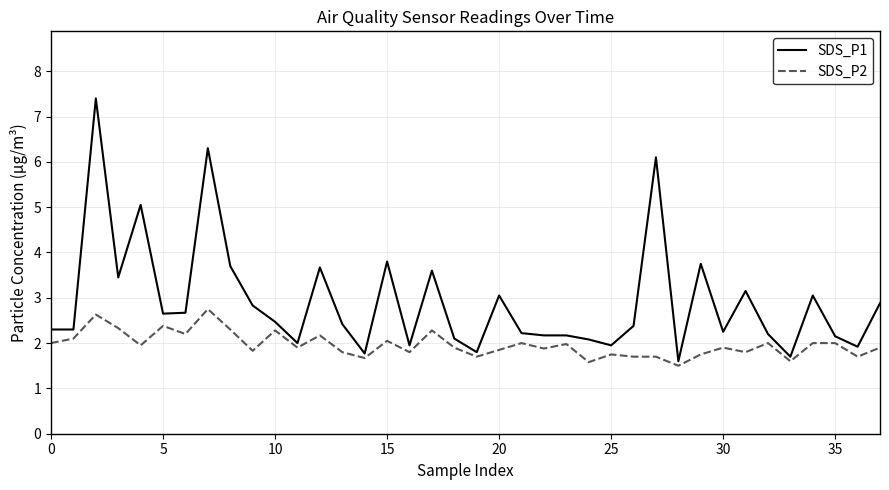

True or false: SDS_P2 and SDS_P1 cross at least once.

False